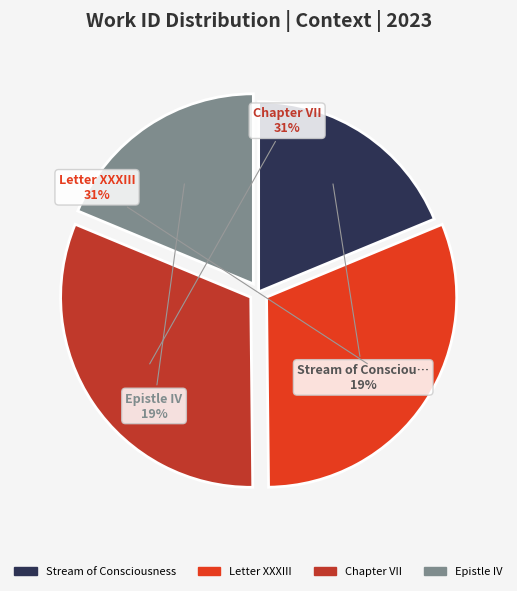

True or false: Letter XXXIII accounts for 20% of the total.

False